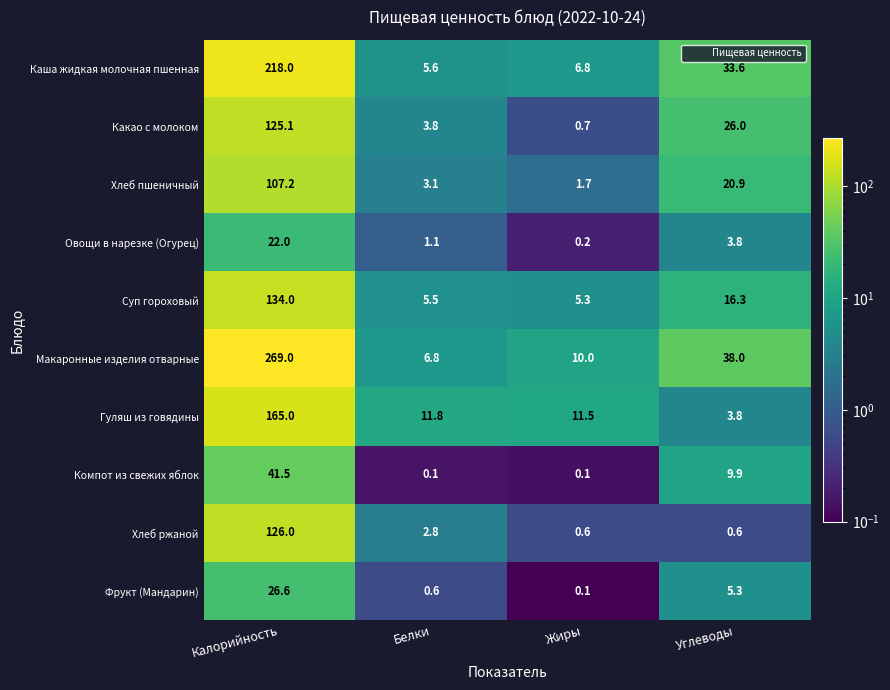

At Калорийность, list the series in order from largest to smallest.

Макаронные изделия отварные, Каша жидкая молочная пшенная, Гуляш из говядины, Суп гороховый, Хлеб ржаной, Какао с молоком, Хлеб пшеничный, Компот из свежих яблок, Фрукт (Мандарин), Овощи в нарезке (Огурец)